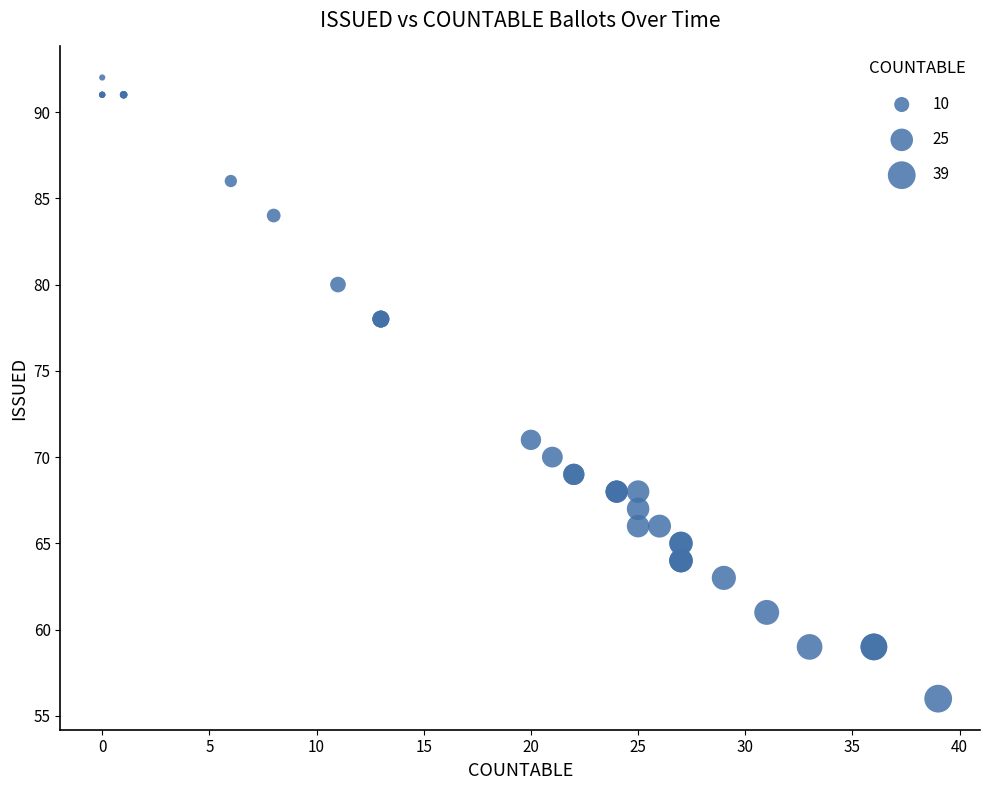

What Y value in the scatter plot is closest to 74?

71